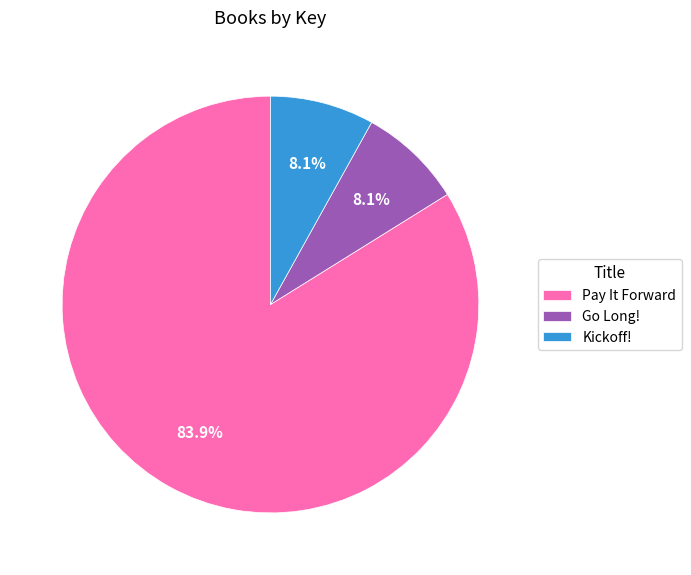

To the nearest percent, what is the average slice percentage?

33%